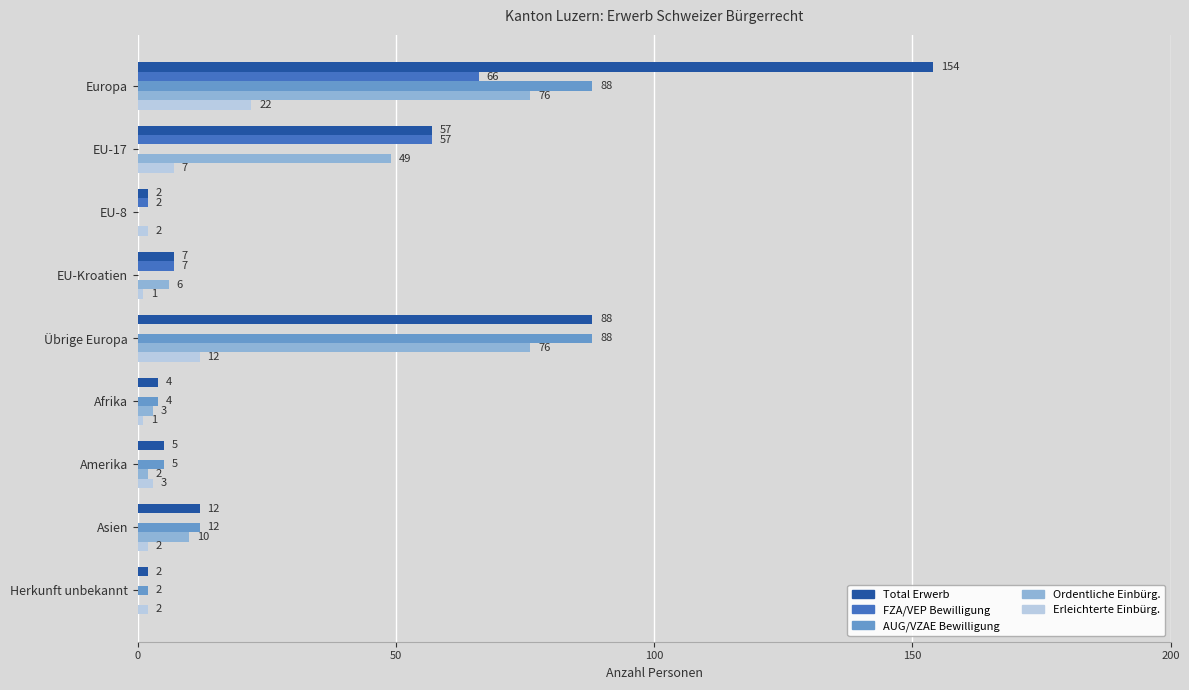

What is the greatest value displayed?

154